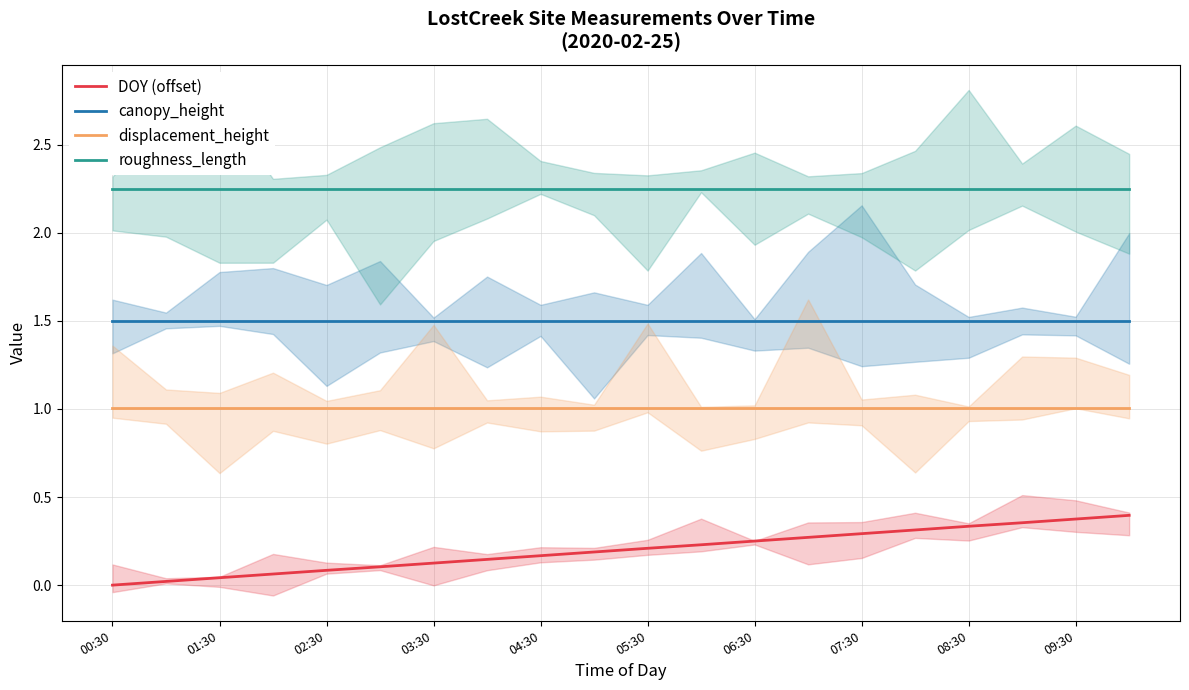

Is this an area chart (filled region under the line)?

No